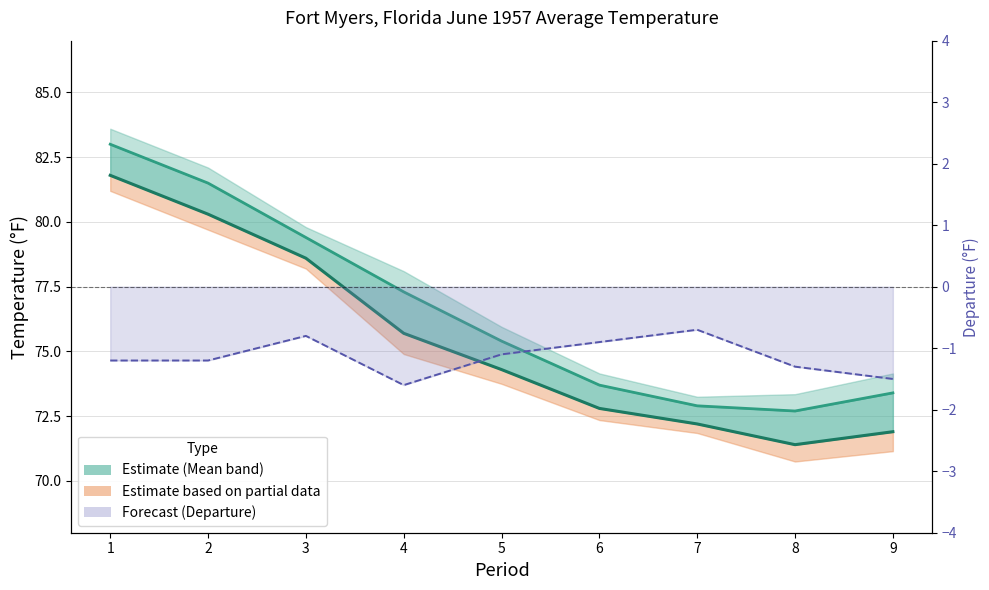

True or false: 1991-2020 Mean and Departure line cross at least once.

False